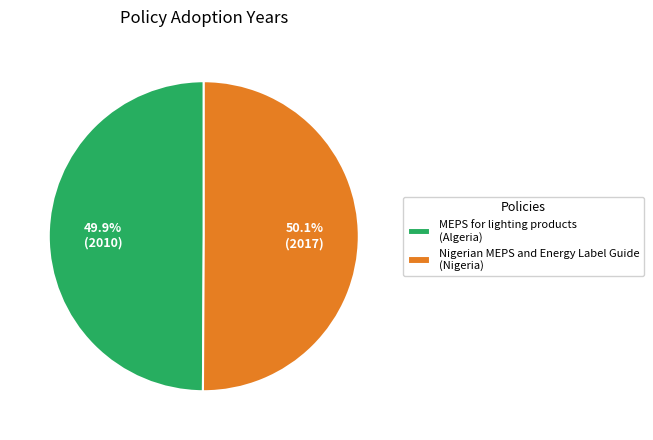

What is the ratio of the value at Nigerian MEPS and Energy Label Guide (Nigeria) to the value at MEPS for lighting products (Algeria)?

1.0